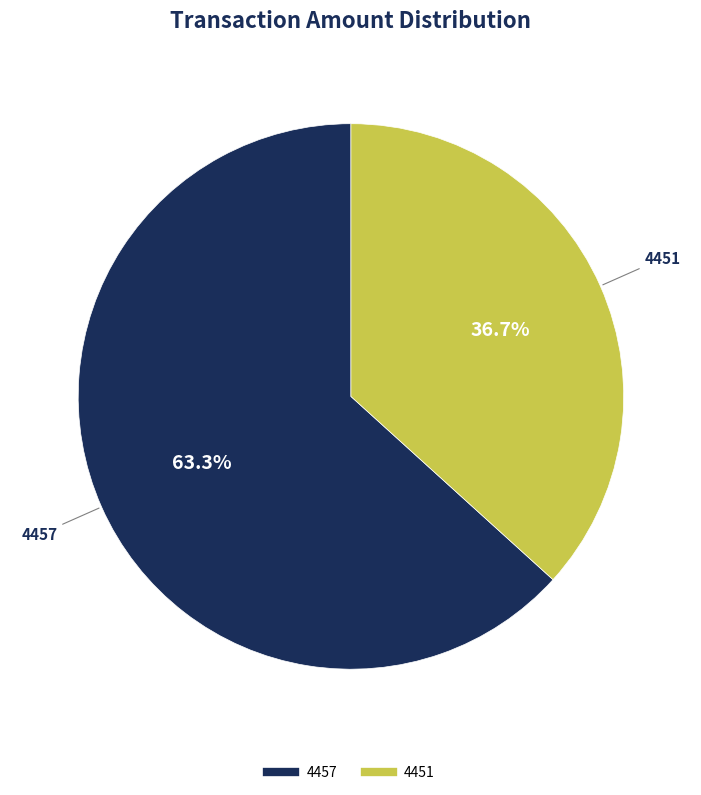

What portion of the pie excludes 4451?

63.3%